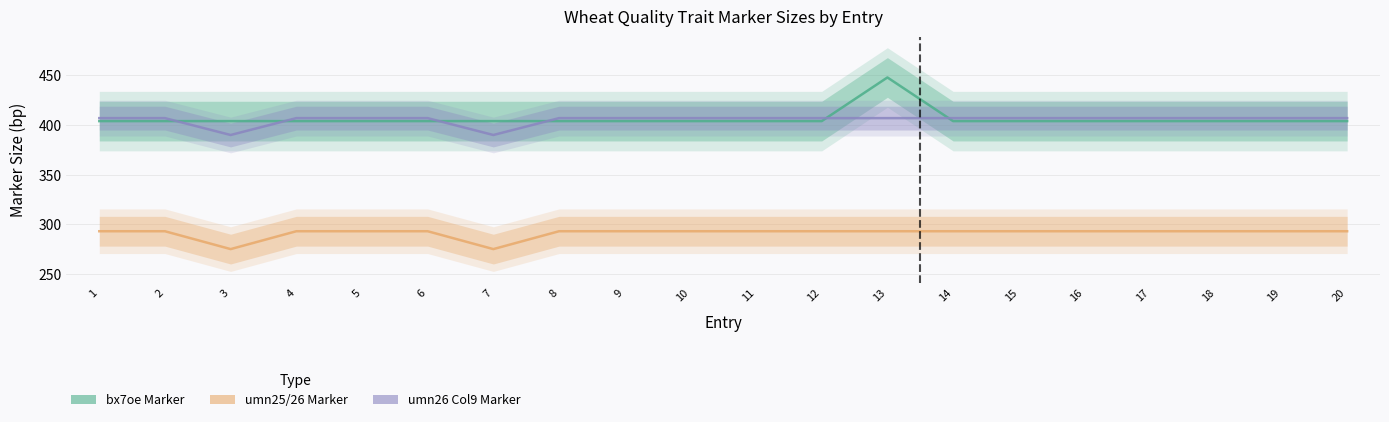

What is the difference between the second highest and second lowest values in the umn25_umn26 series?

18